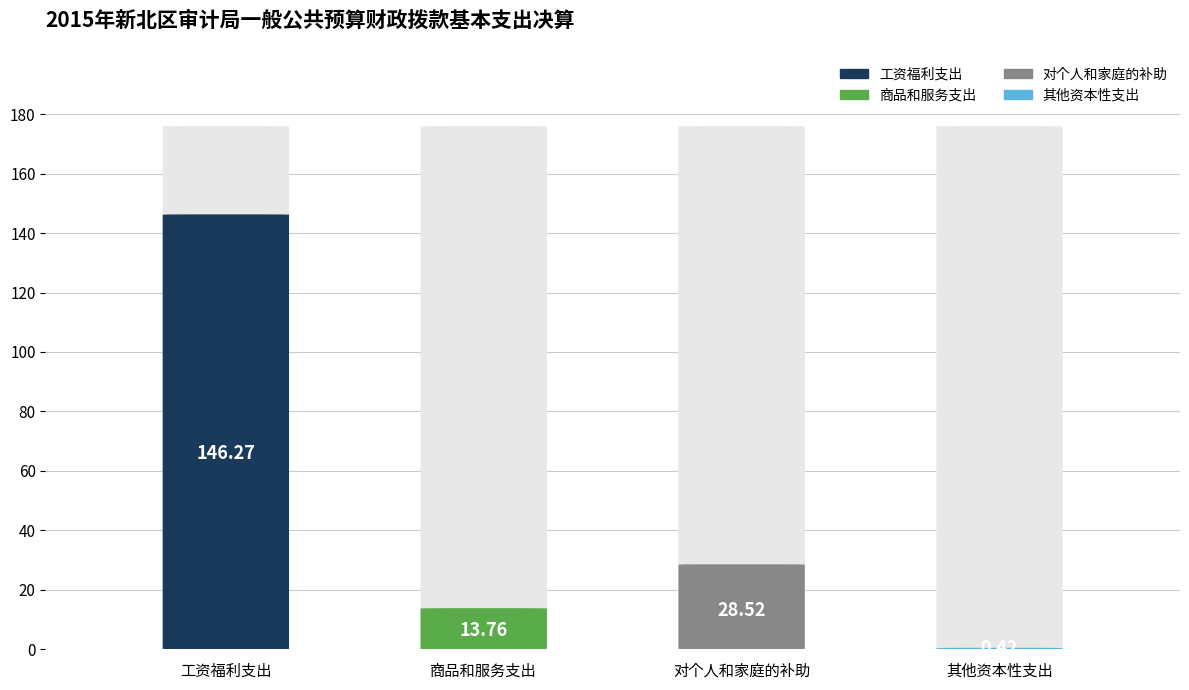

Which category has the lowest value across all series?

其他资本性支出